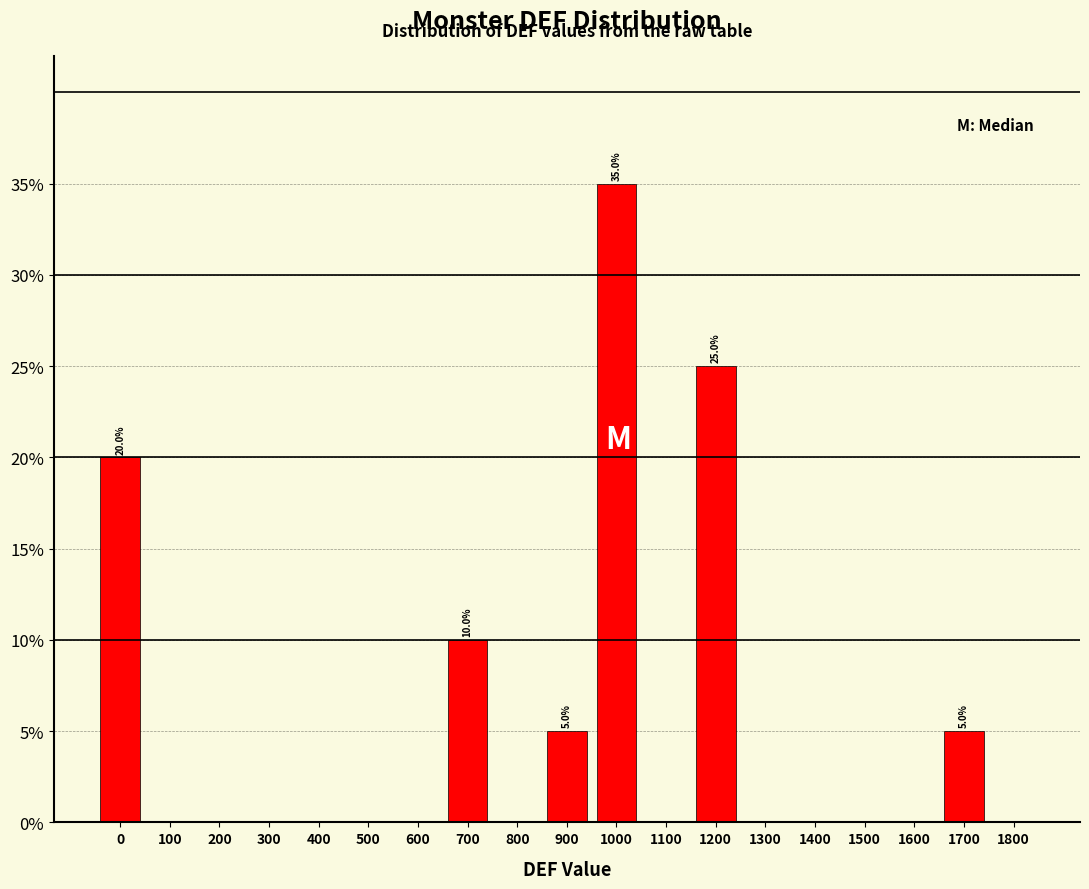

Reading left to right, extract all data points from this chart.

0=20	100=0	200=0	300=0	400=0	500=0	600=0	700=10	800=0	900=5	1000=35	1100=0	1200=25	1300=0	1400=0	1500=0	1600=0	1700=5	1800=0